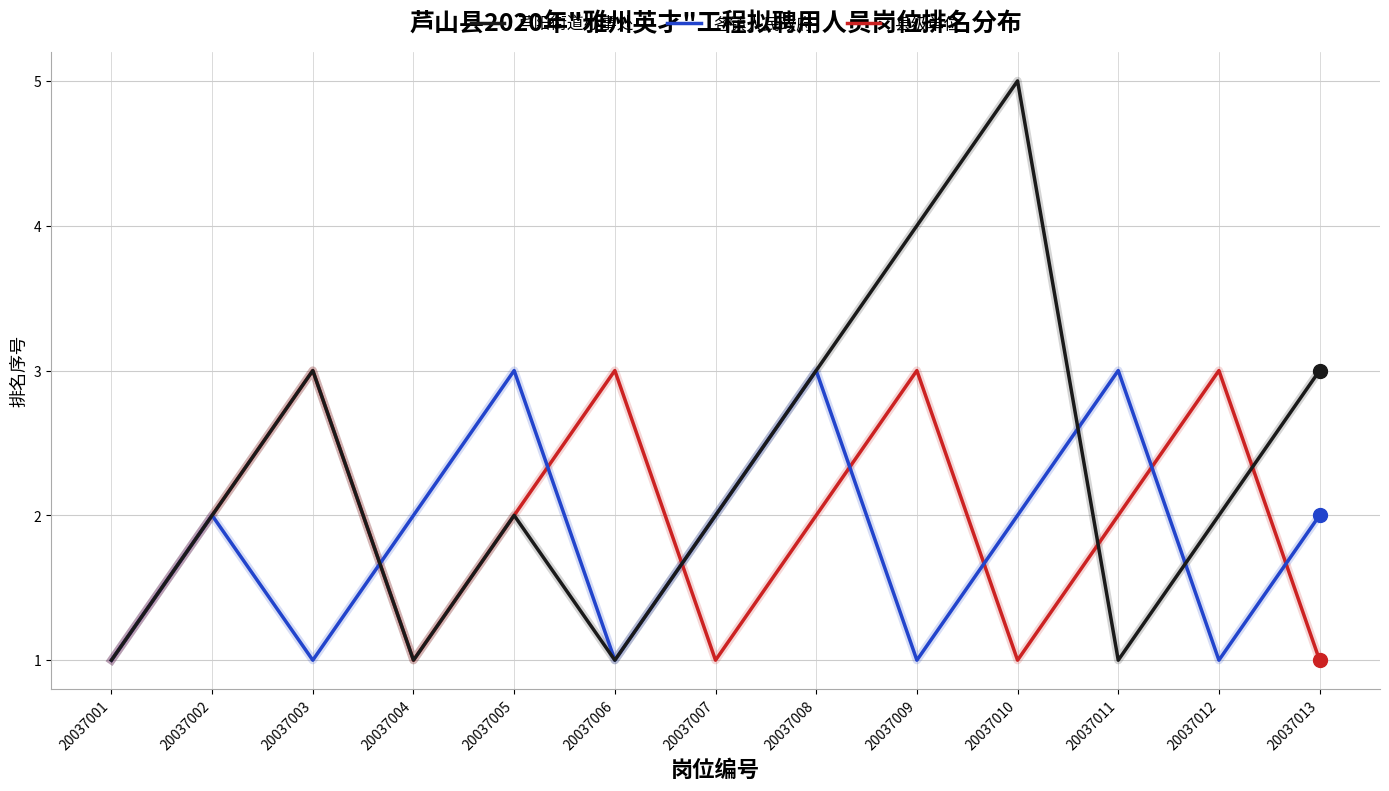

Which series has the widest spread of values?

芦阳街道办事处